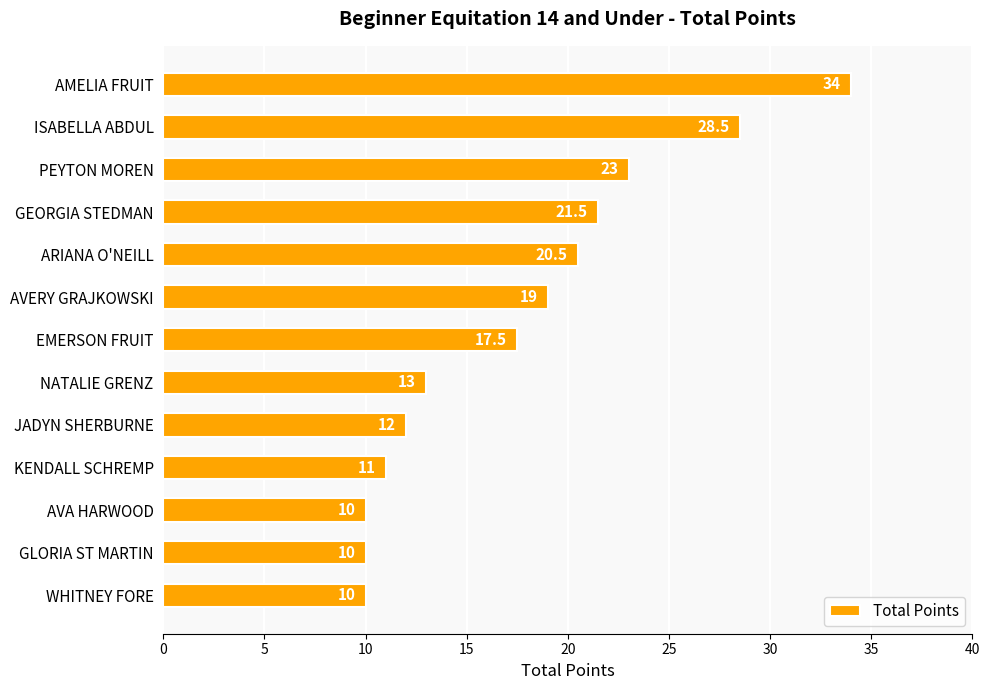

How many data points are less than 17?

6